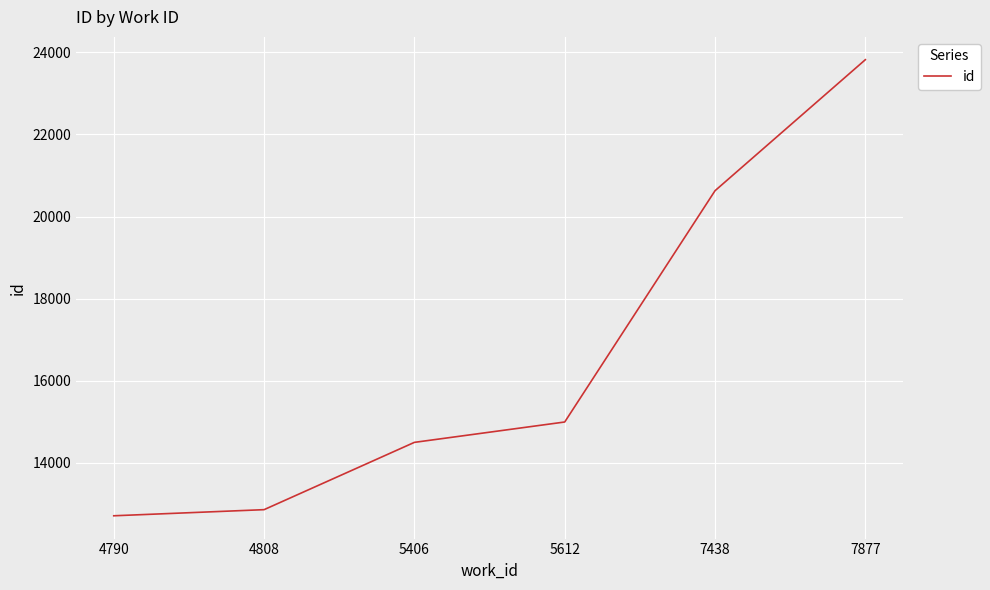

The value at 4790 is 12713. True or false?

True